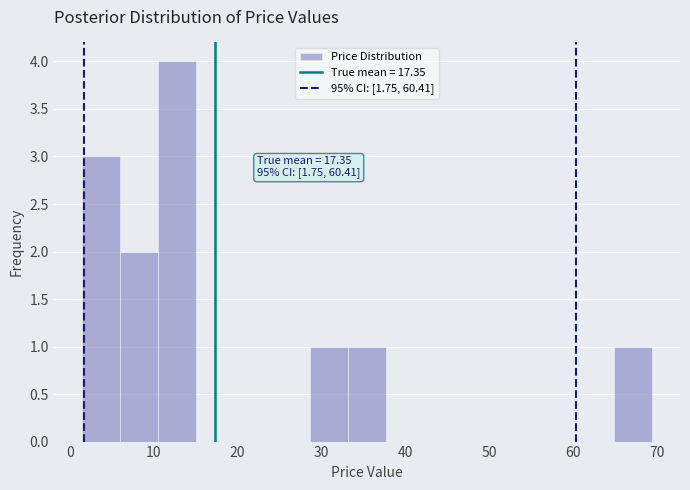

Which range on the x-axis has the tallest bar?

11 to 15